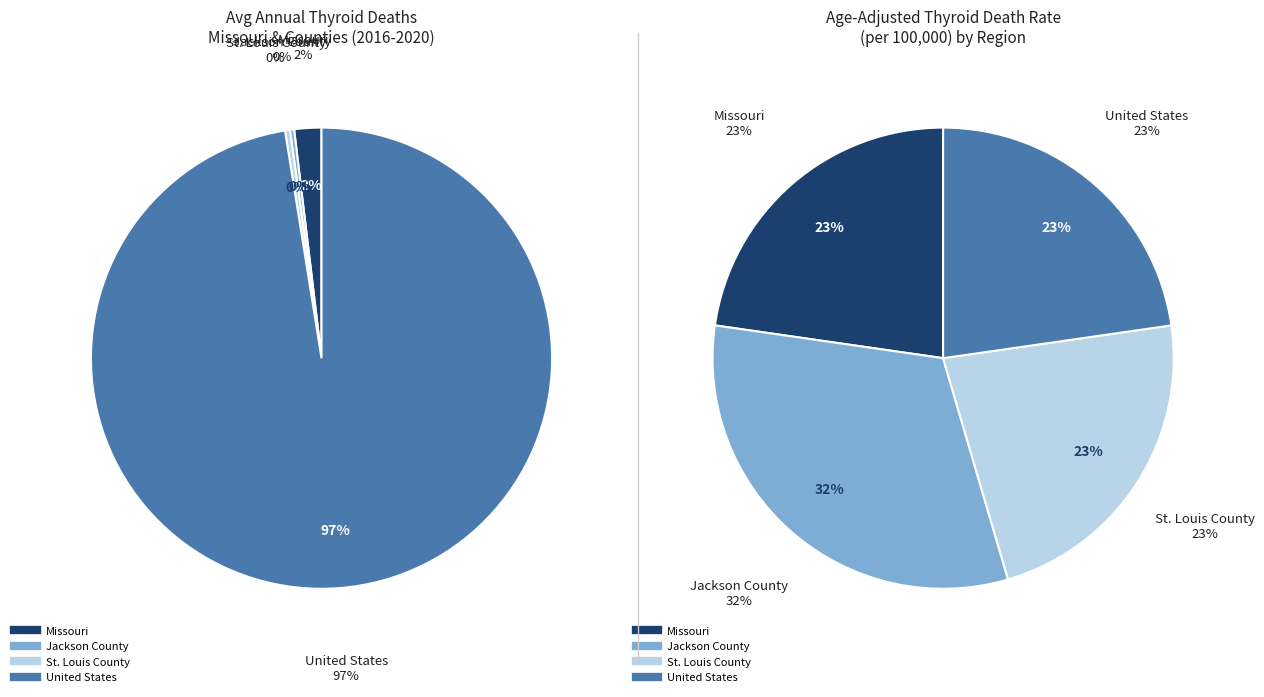

How many slices are in this pie chart?

4